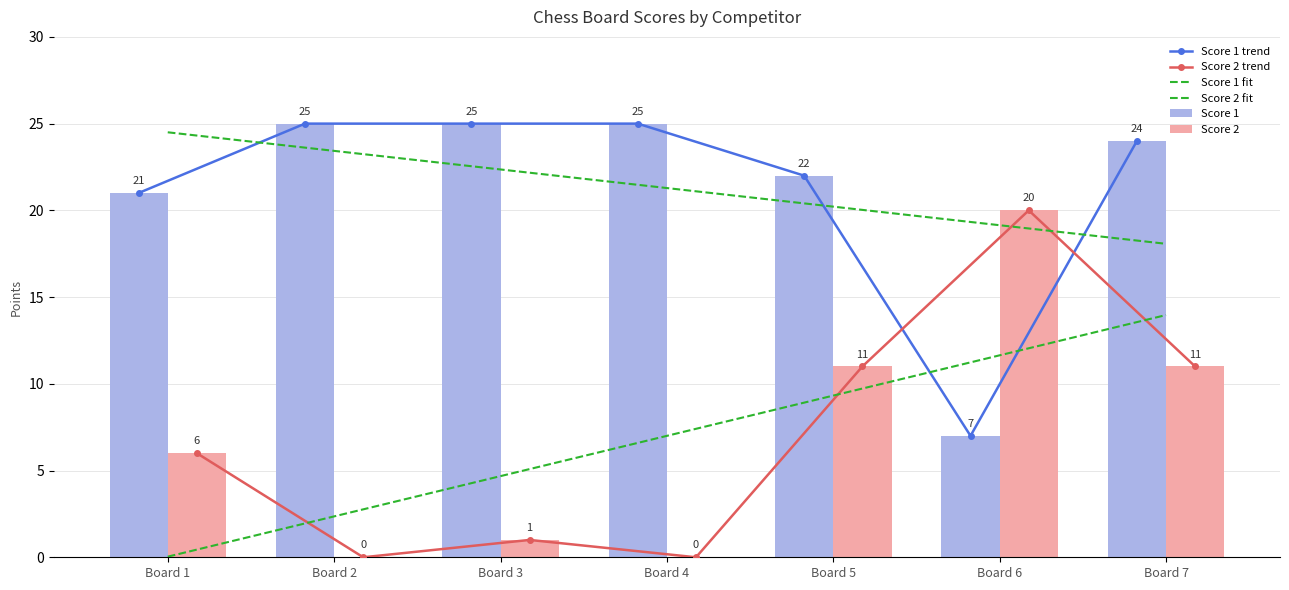

How many series are shown in this chart?

6